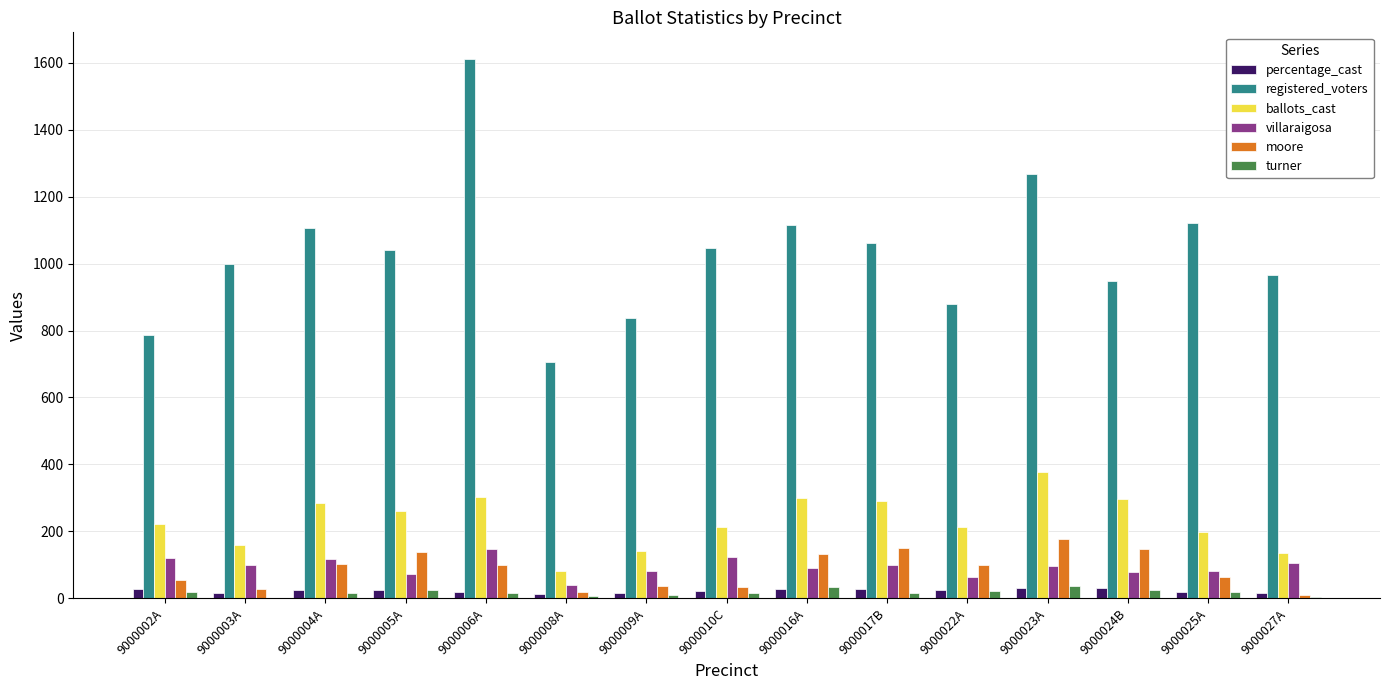

Which category has the highest value across all series?

9000006A